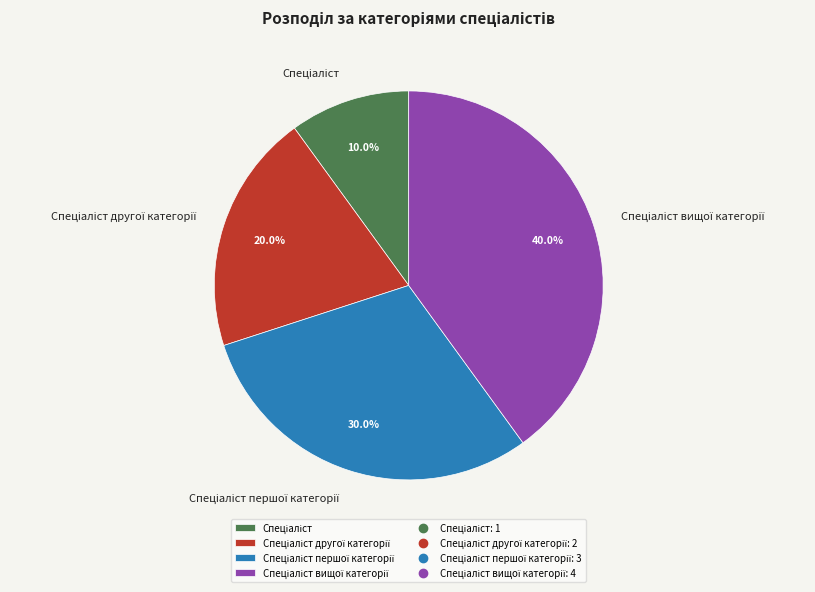

Is there a majority slice in this chart?

No